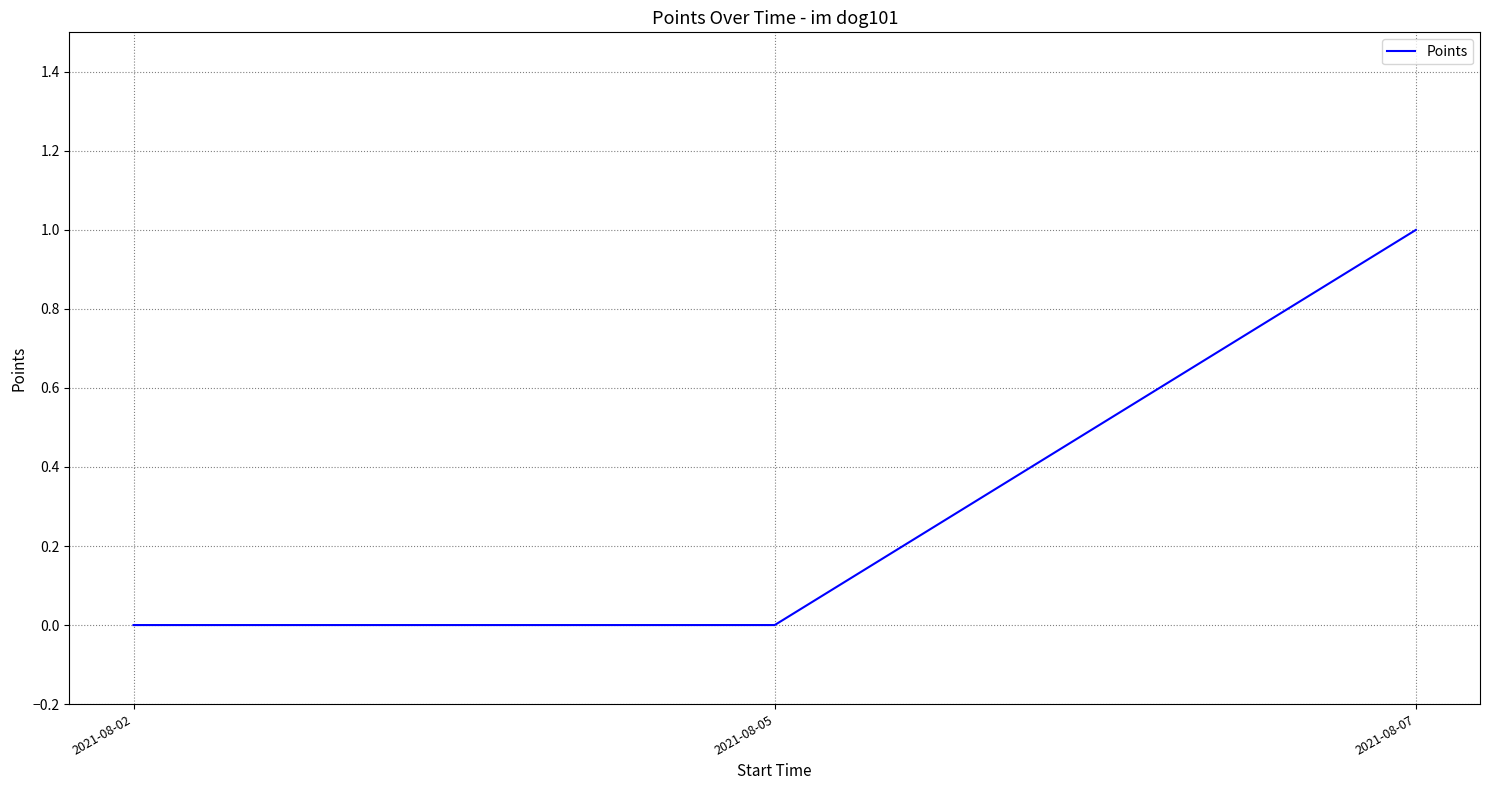

Reading left to right, what are all the values shown in this chart?

0	0	1